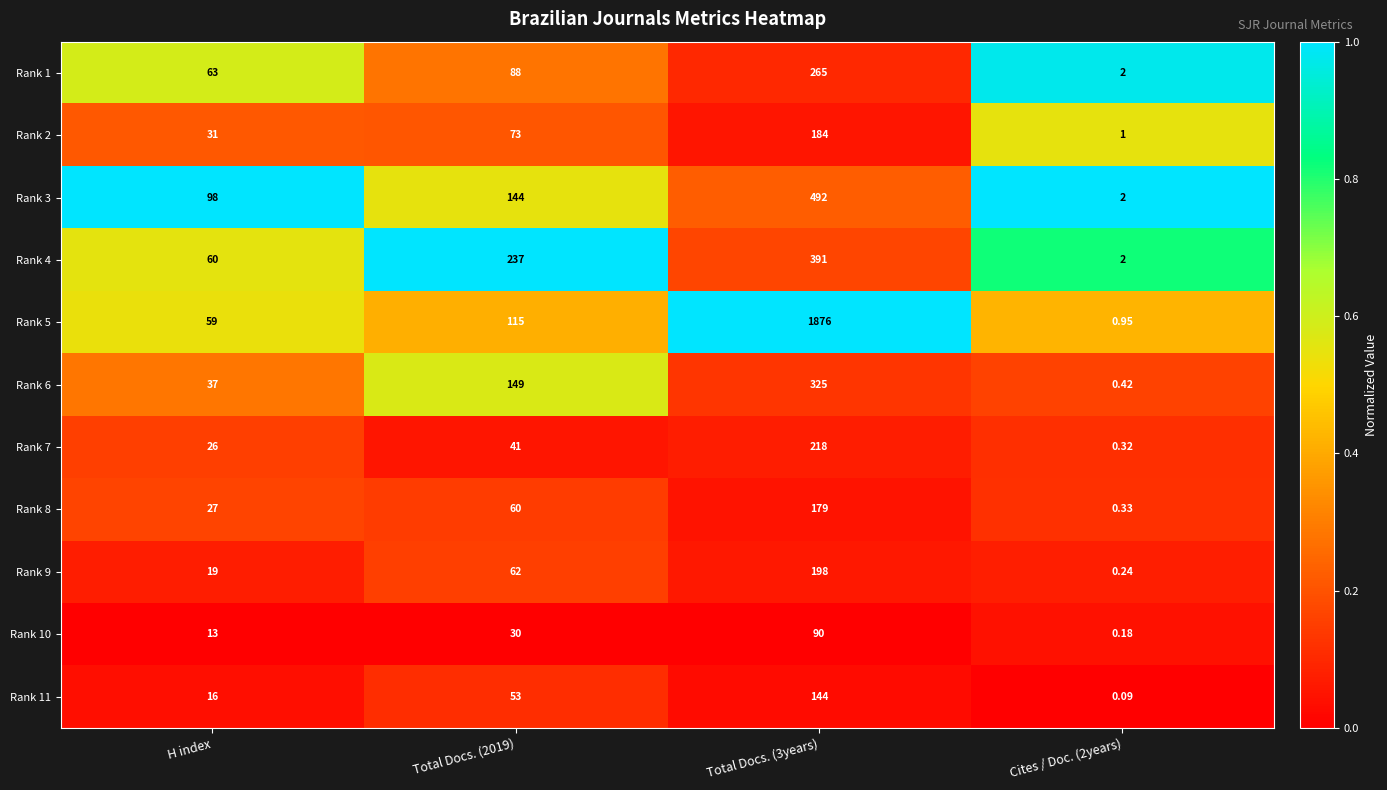

Is the value of Rank 2 at Cites / Doc. (2years) greater than the value of Rank 3 at Total Docs. (2019)?

No